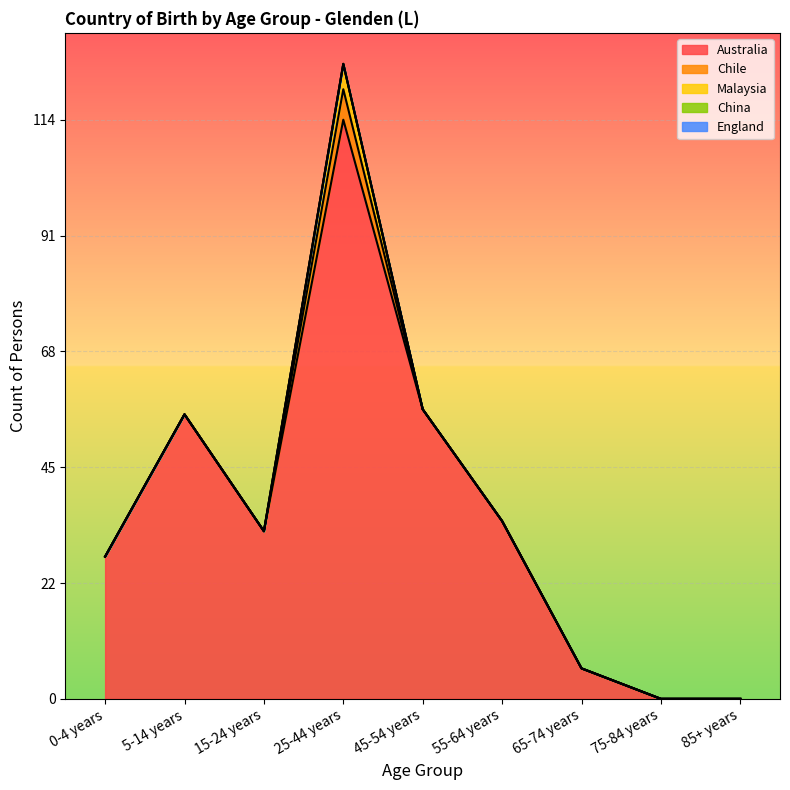

Is it true that Australia equals 2 at 65-74 years?

False